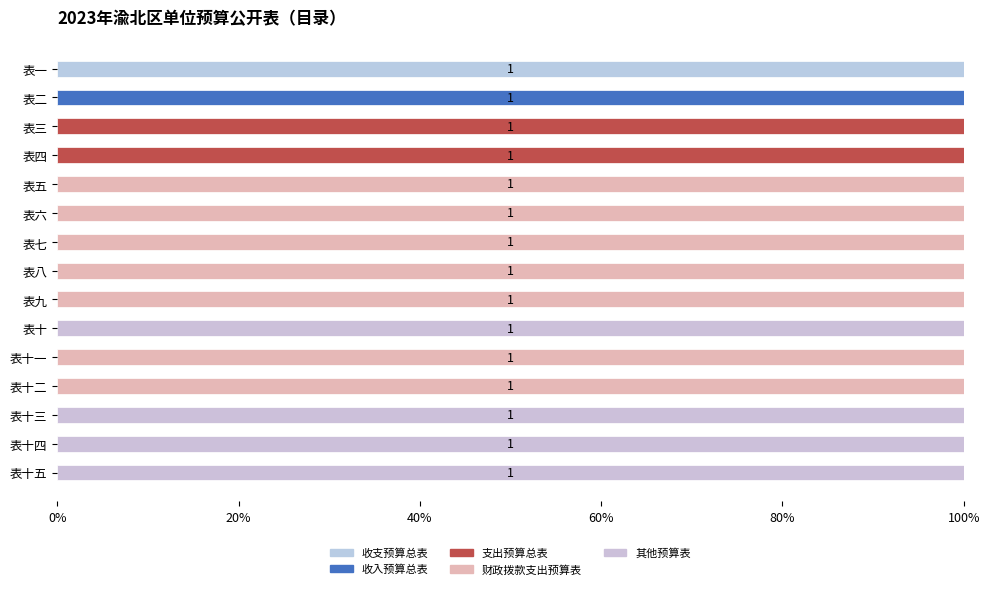

How many groups of bars are there?

15